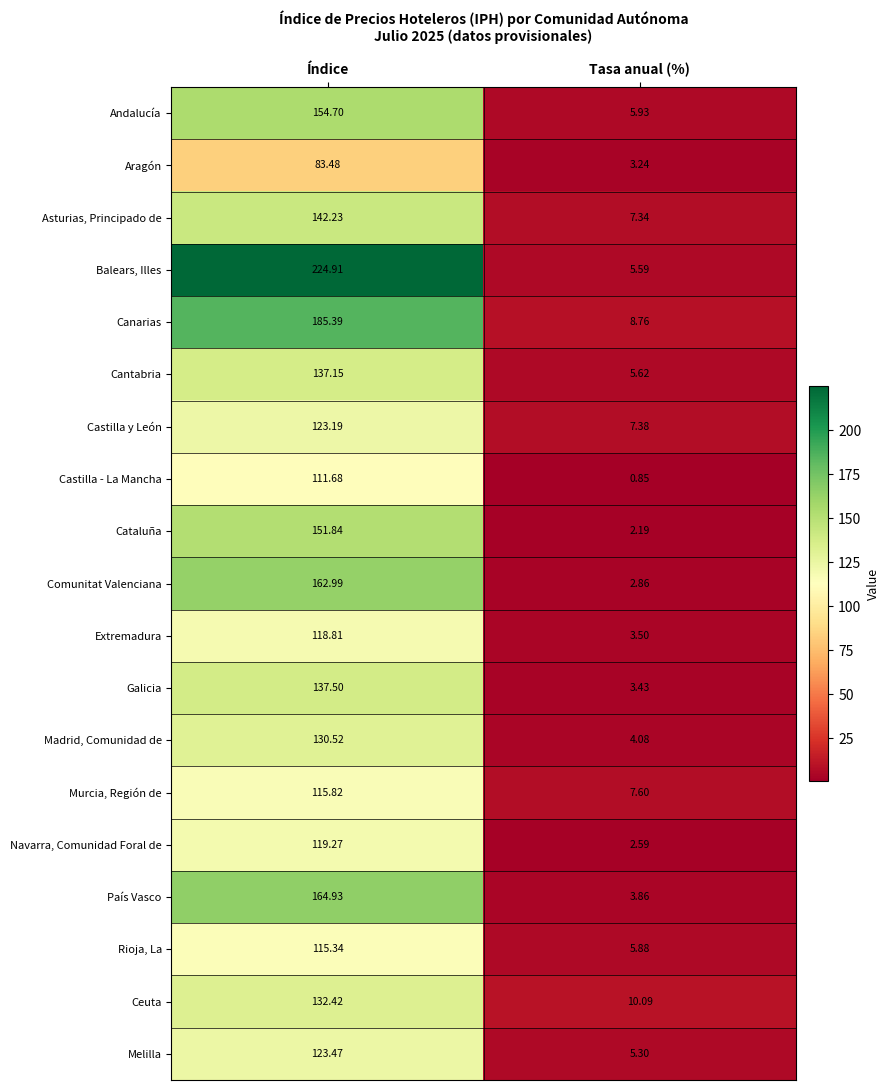

Rank the categories by Andalucía value from lowest to highest.

Tasa anual (%), Índice